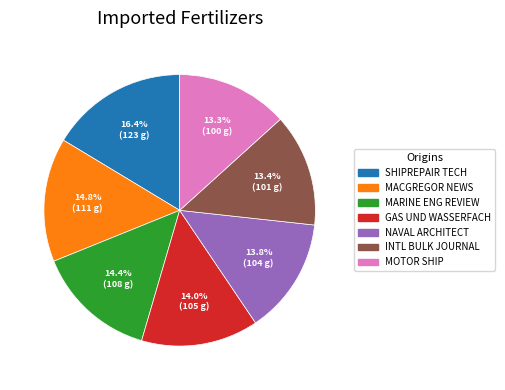

To the nearest percent, what is the average slice percentage?

14%